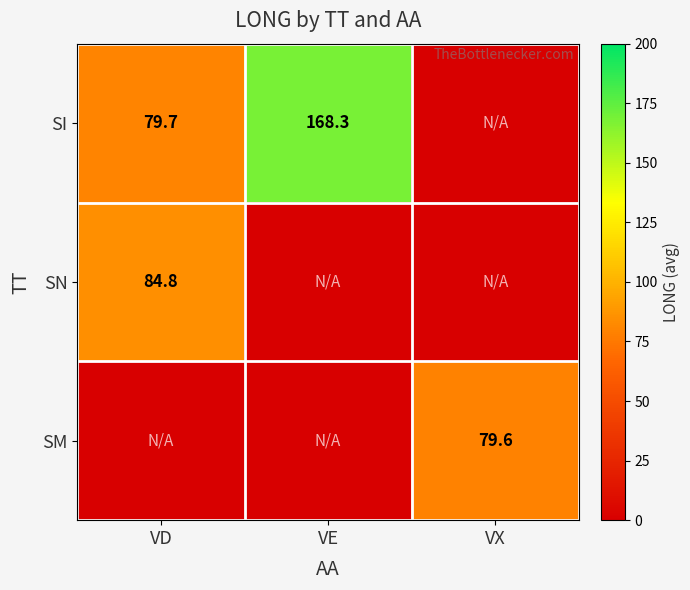

Is it true that SI equals 168.3 at VE?

True